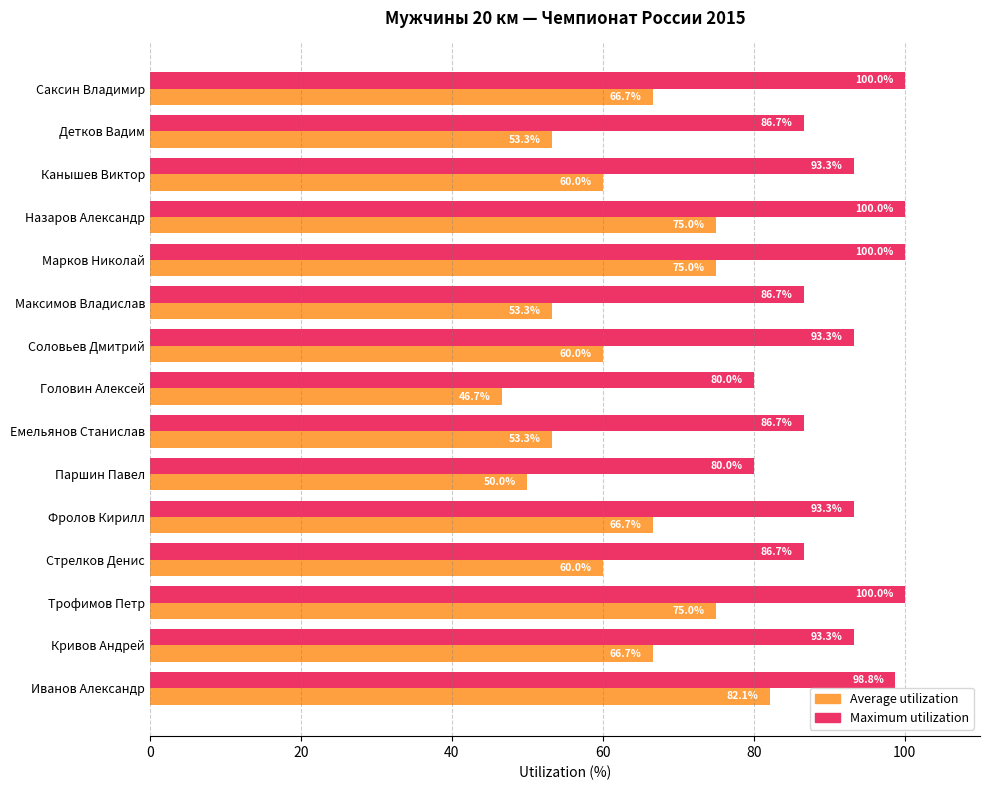

What is the approximate value of Average utilization at Головин Алексей?

46.7